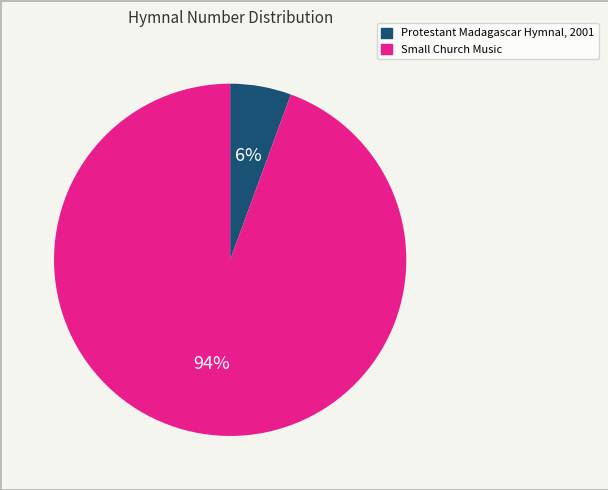

Does Small Church Music account for over 50% of the chart?

Yes